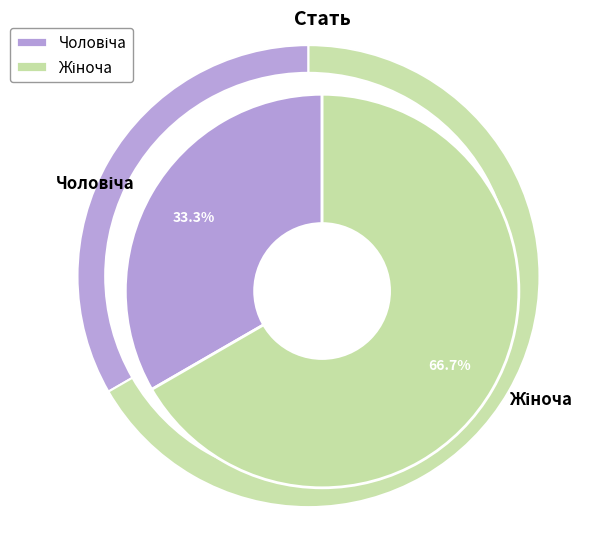

What percentage is NOT represented by Чоловіча?

66.7%